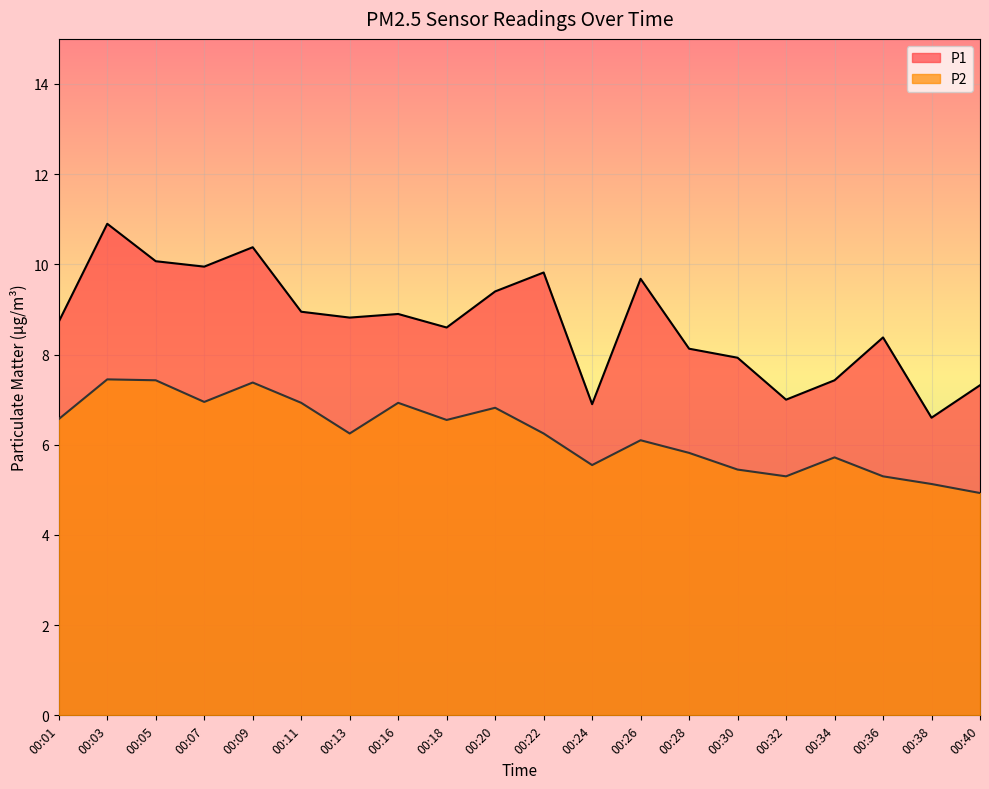

True or false: P1 and P2 cross at least once.

False